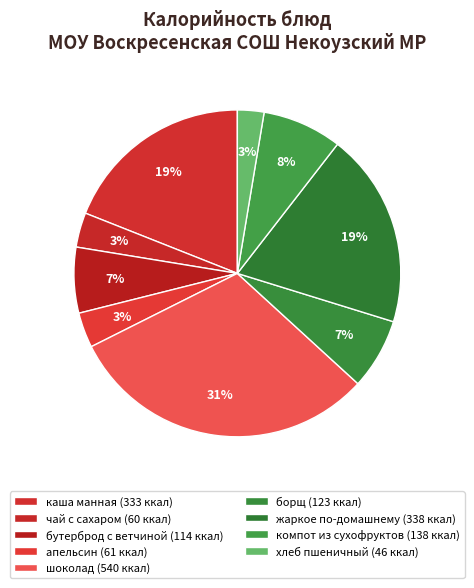

Count the number of slices in the pie.

9